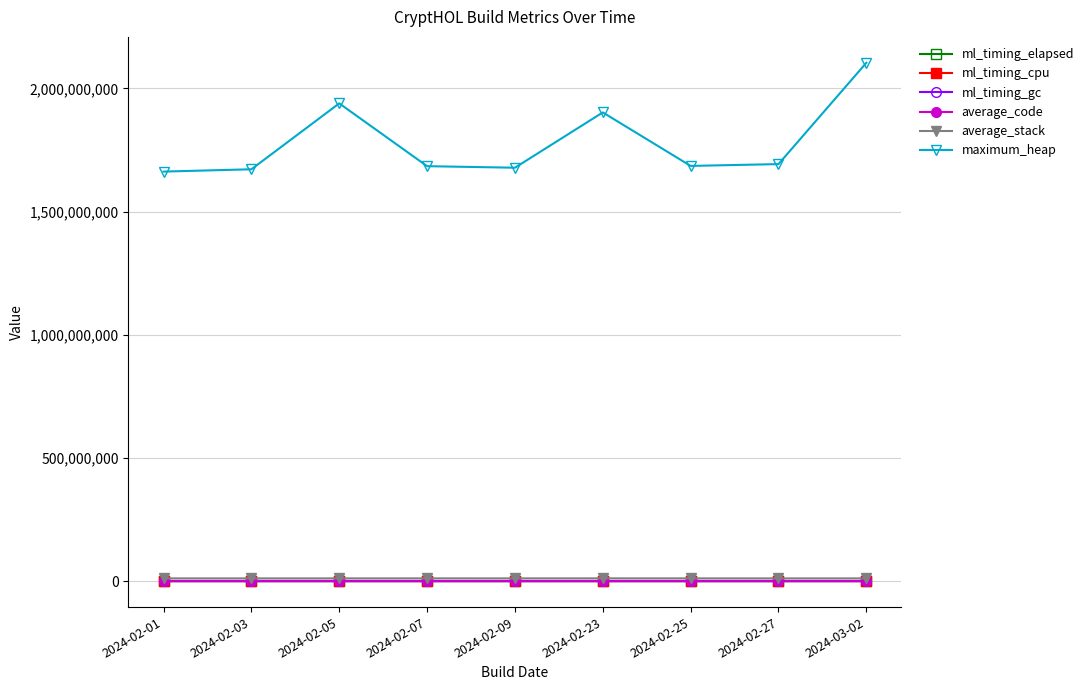

What is the sum of the average_code values at 2024-02-23 and 2024-03-02?

2274961